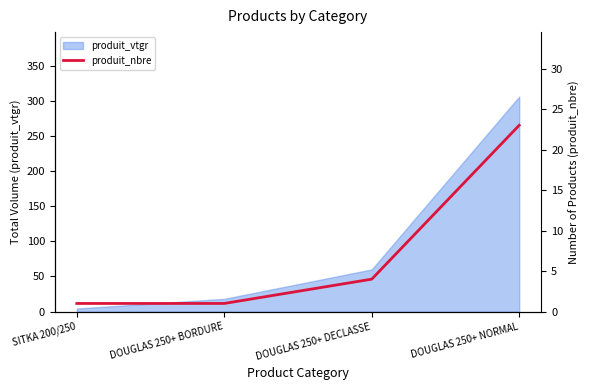

Rank the categories by value from lowest to highest.

SITKA 200/250, DOUGLAS 250+ BORDURE, DOUGLAS 250+ DECLASSE, DOUGLAS 250+ NORMAL